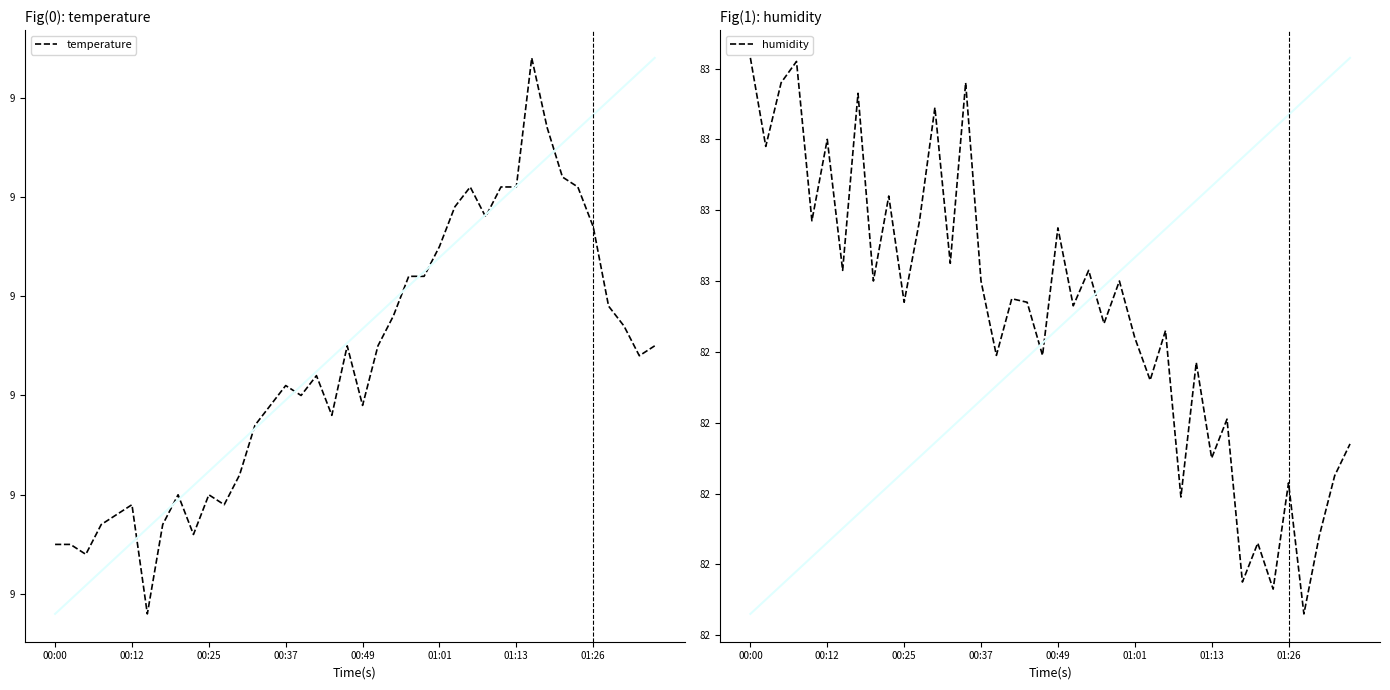

What are all the series names shown in the legend?

temperature, humidity